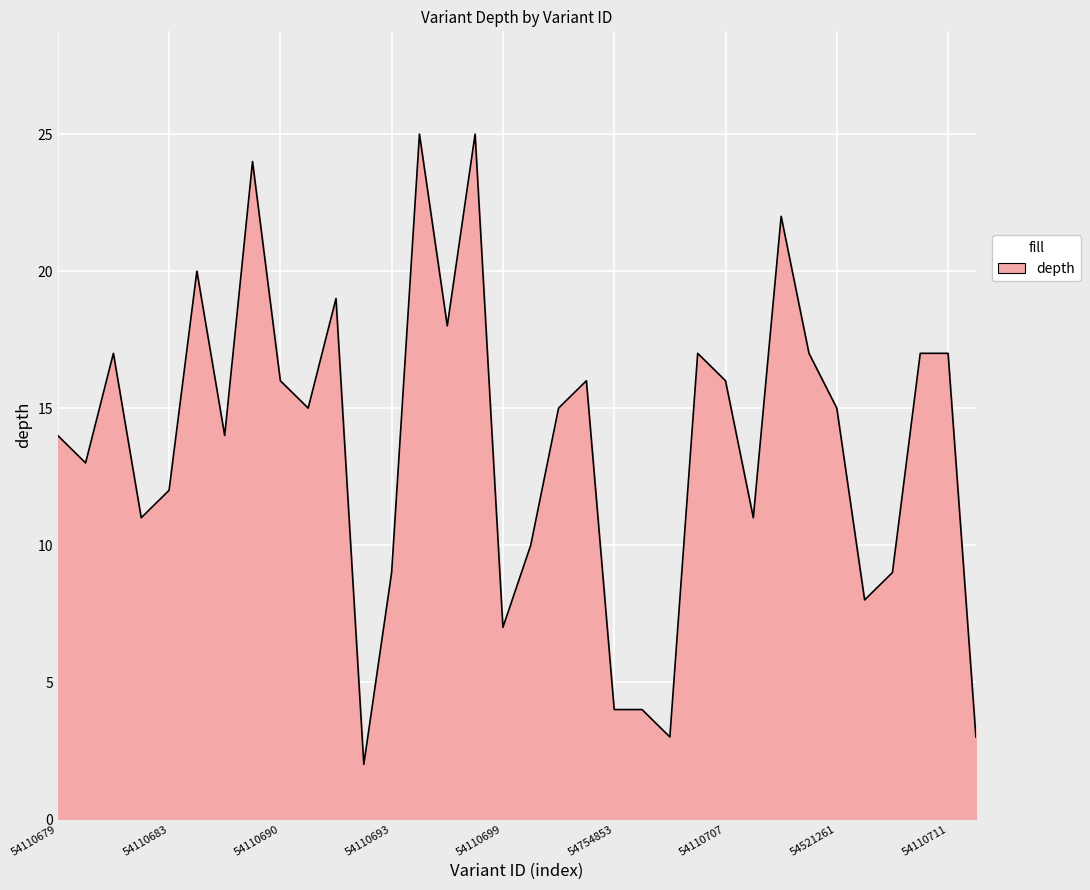

What is the difference between the maximum and minimum values?

23